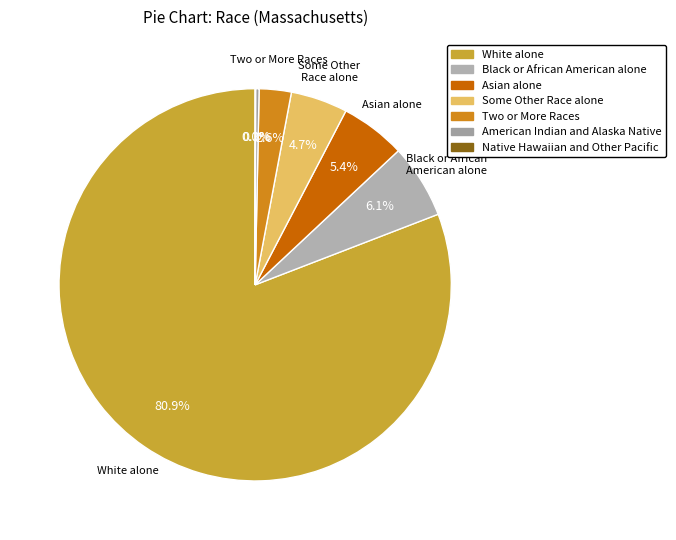

What is the majority slice?

White alone